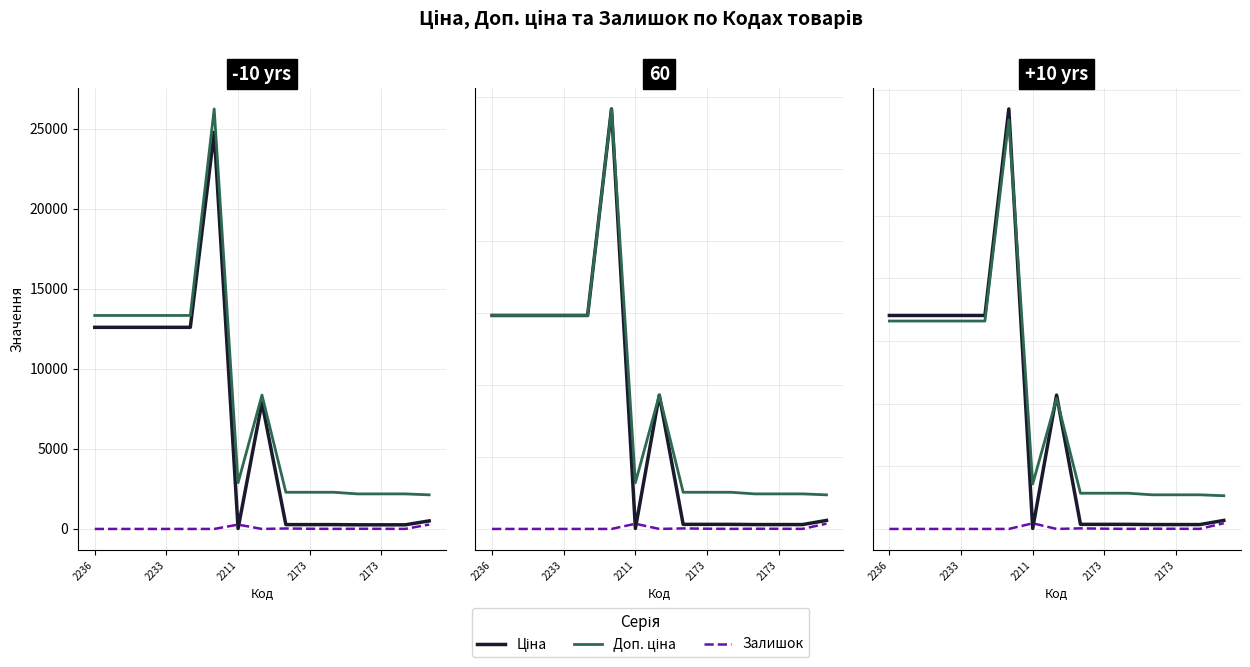

Which series has the largest range (max minus min)?

Ціна